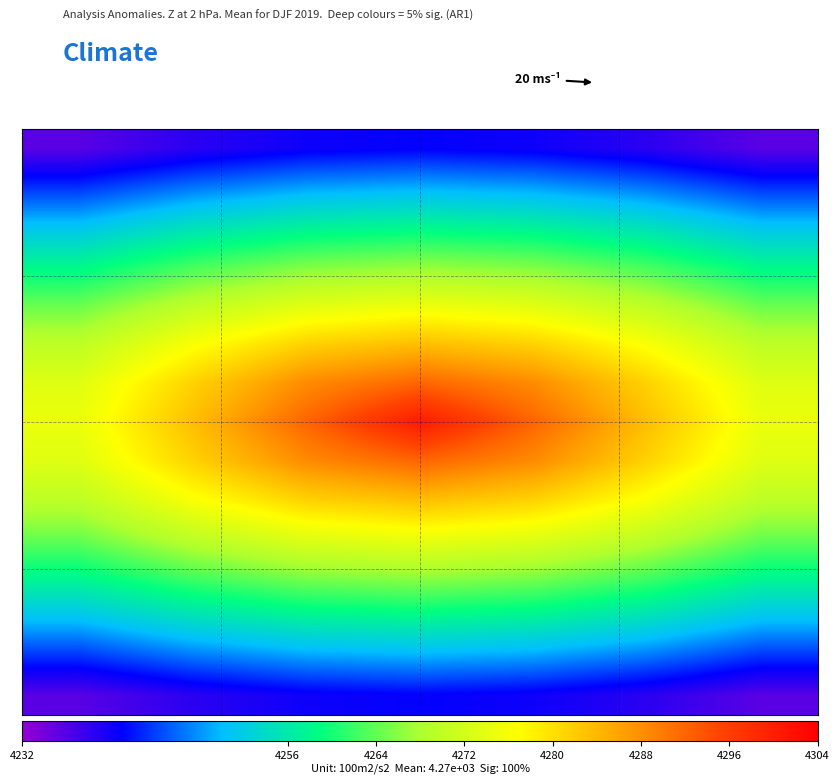

How many data points does each series have?

7